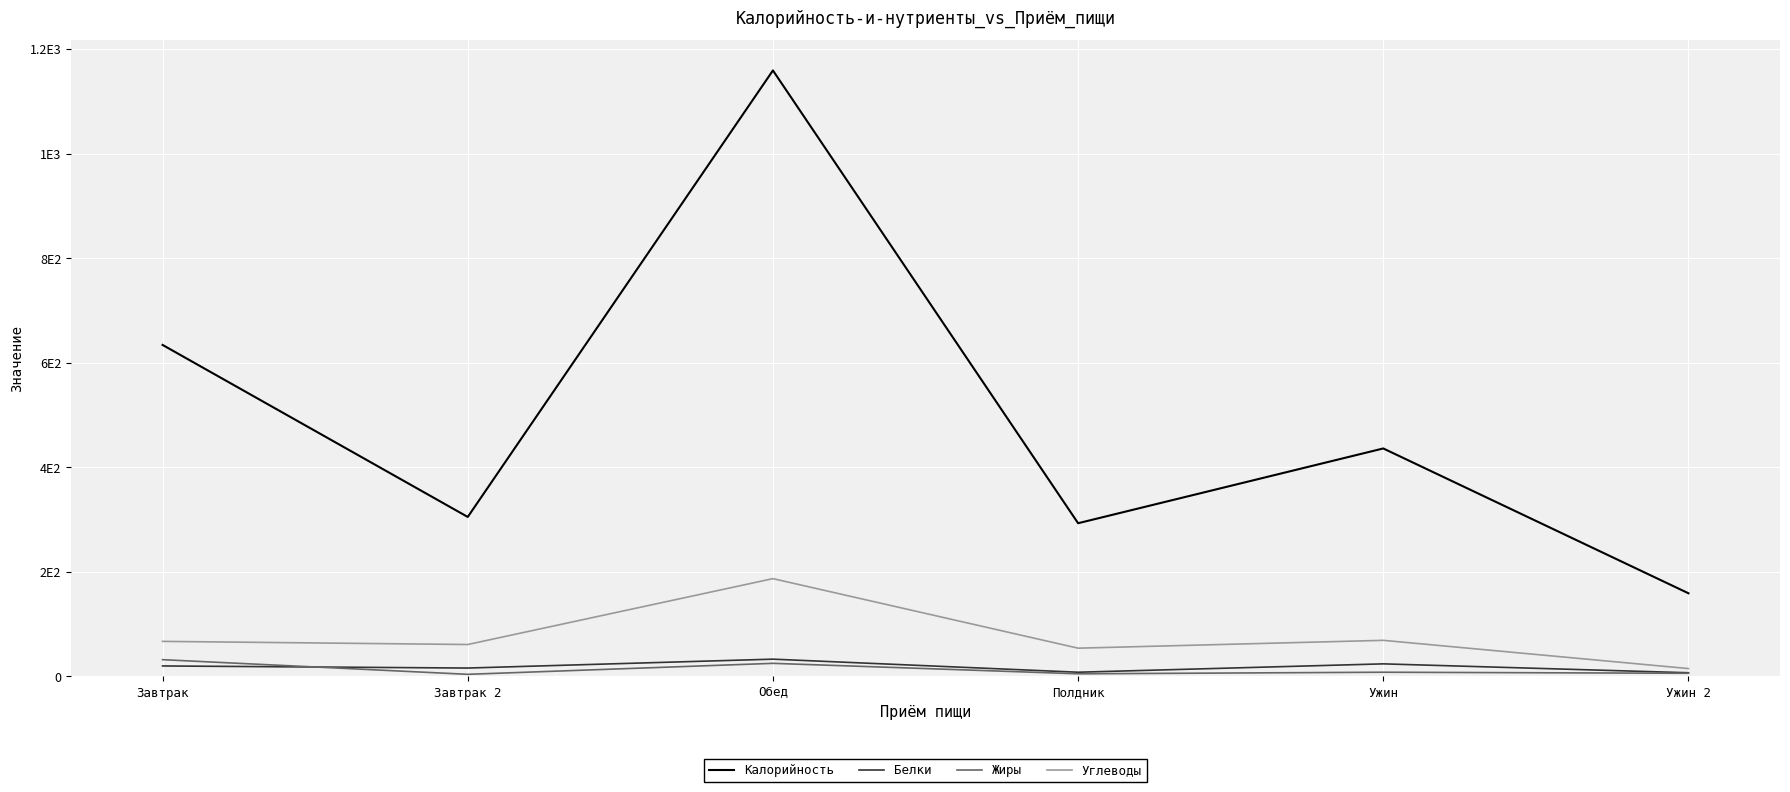

List the series in order of their peak value, lowest first.

Жиры, Белки, Углеводы, Калорийность